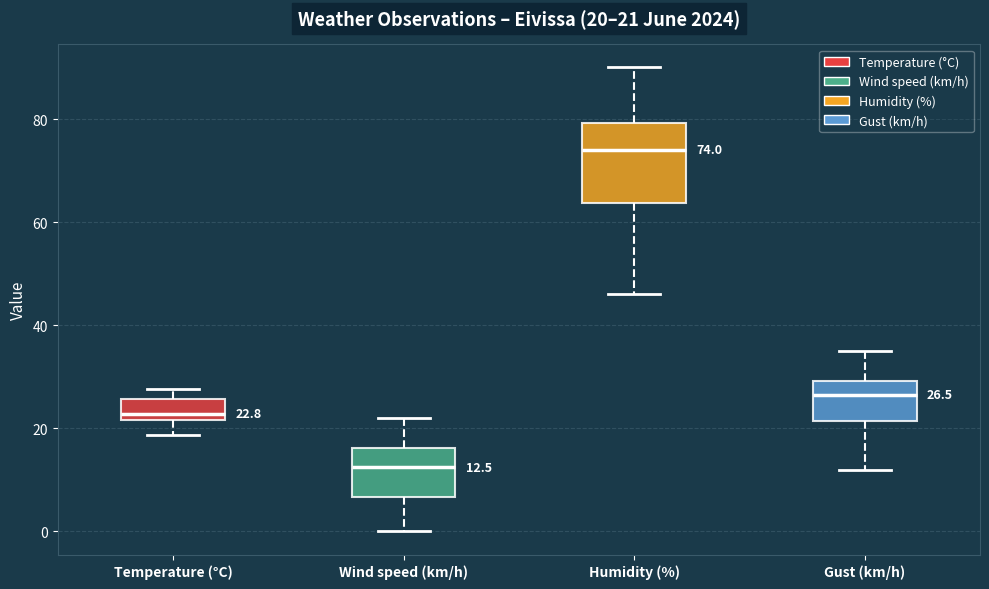

Comparing the boxes themselves (not the whiskers), which one is the tallest?

Humidity (%)